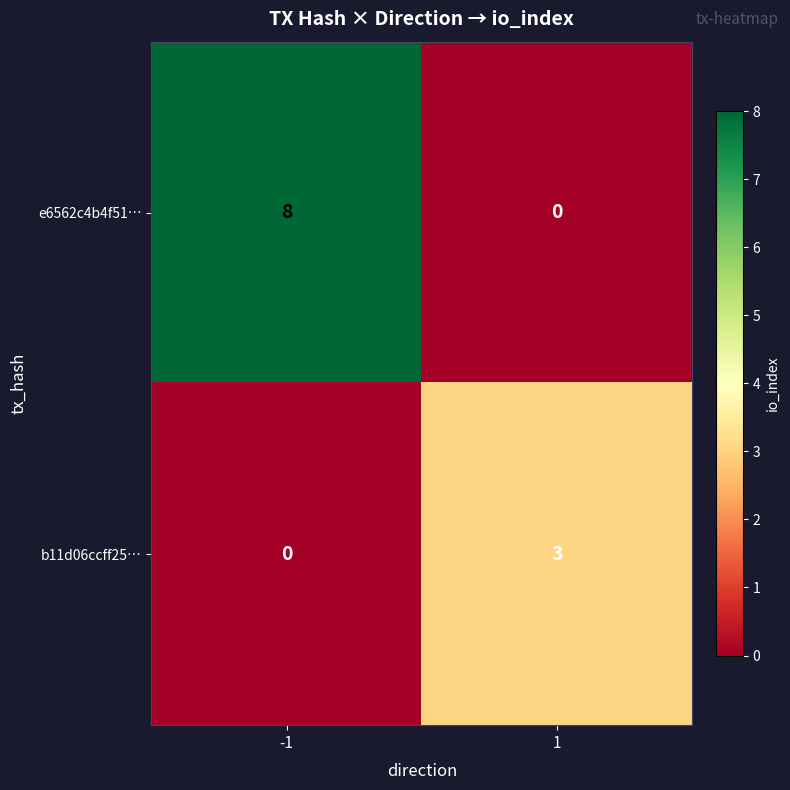

What is the maximum value shown in the chart?

8